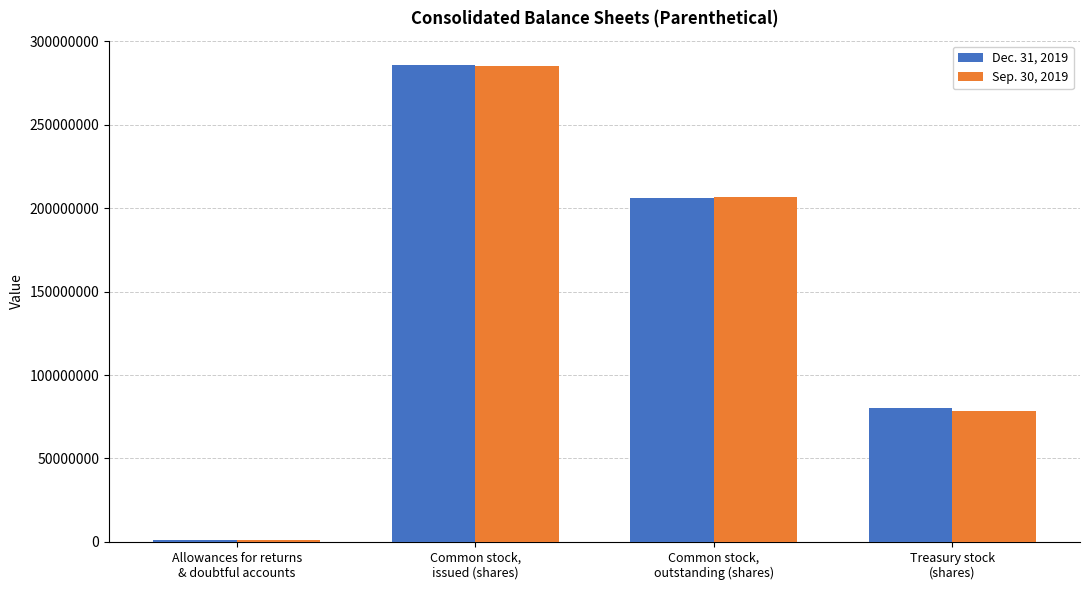

How many series are shown in this chart?

2